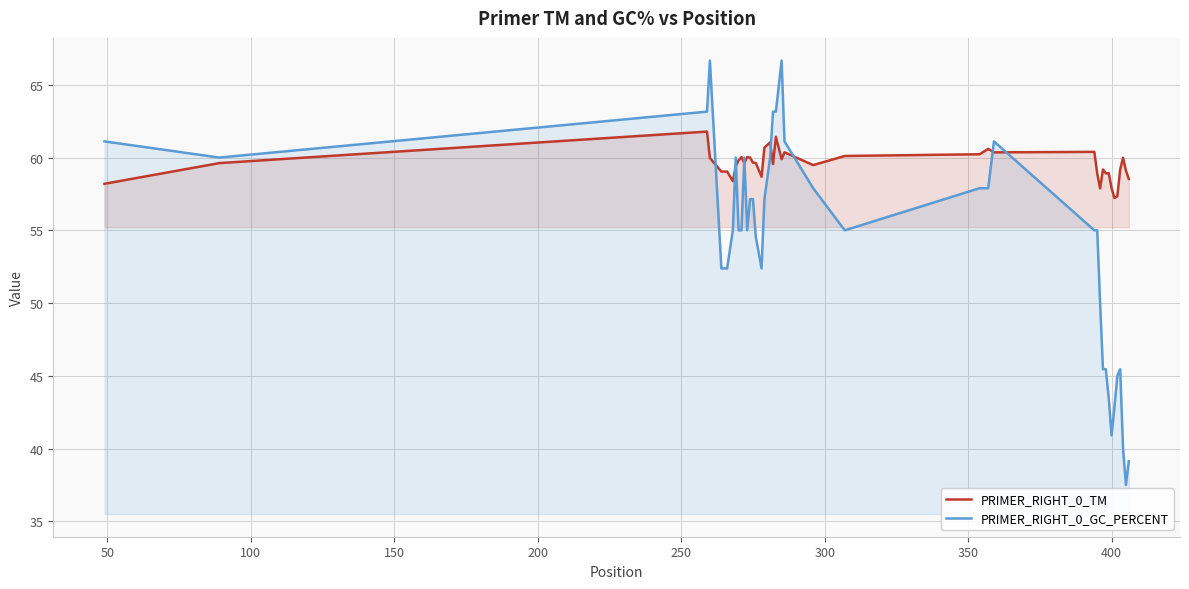

What is the minimum value for PRIMER_RIGHT_0_TM?

57.2